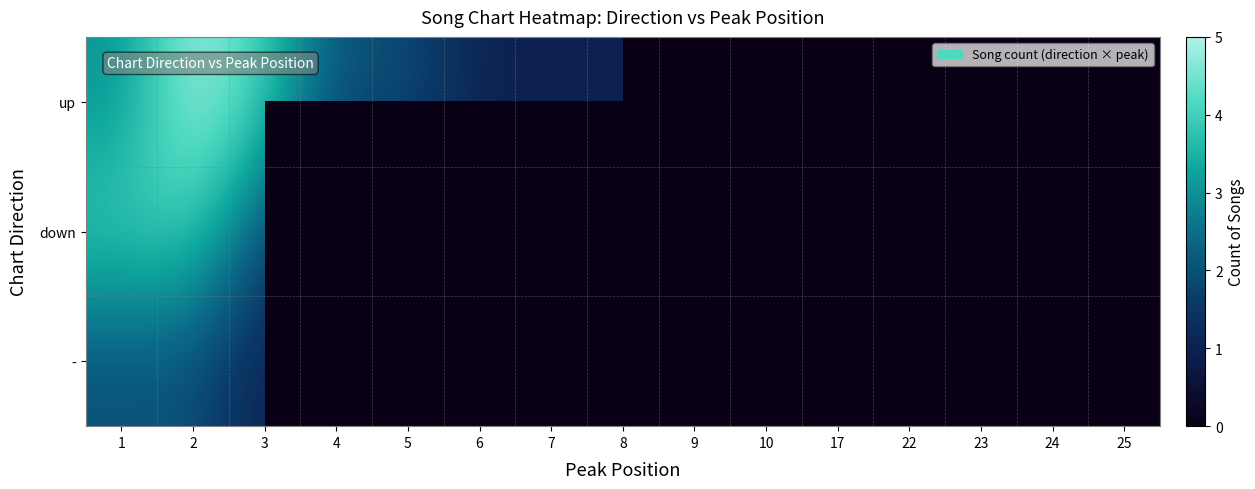

At which label is down closest to 2?

3